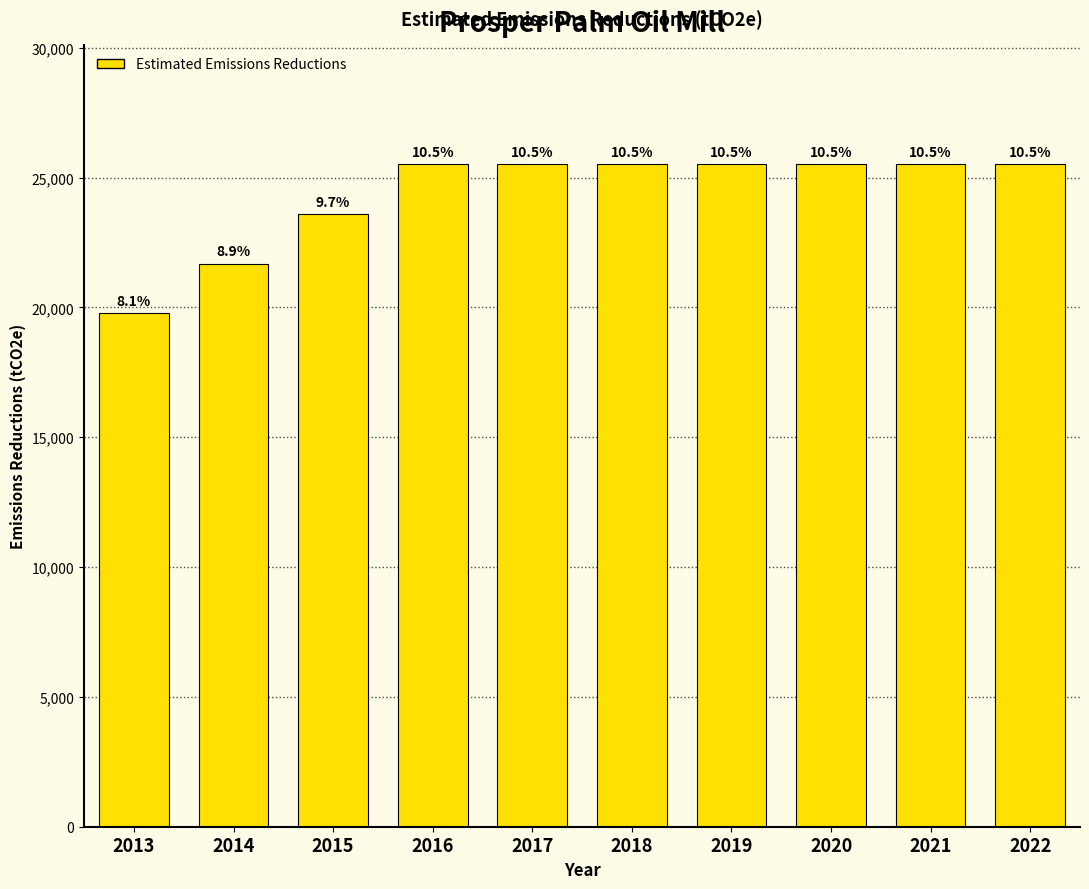

Does the chart contain any negative values?

No